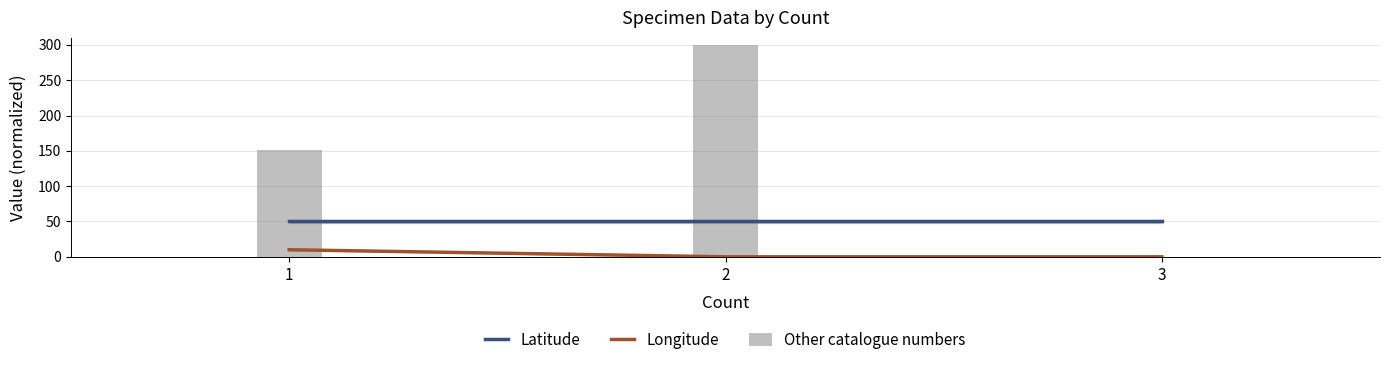

How many series are shown in this chart?

3